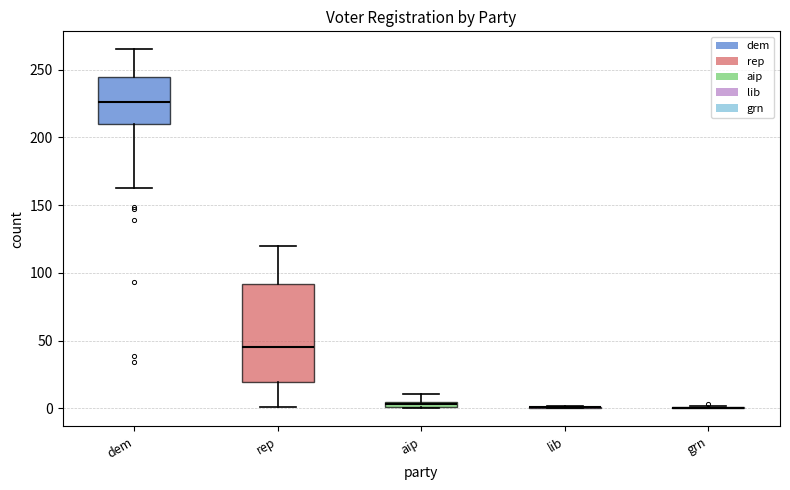

Where does the lower whisker of the box for dem end on the y-axis? The values are not printed on the chart, so give them approximately, as read against the axis.

165